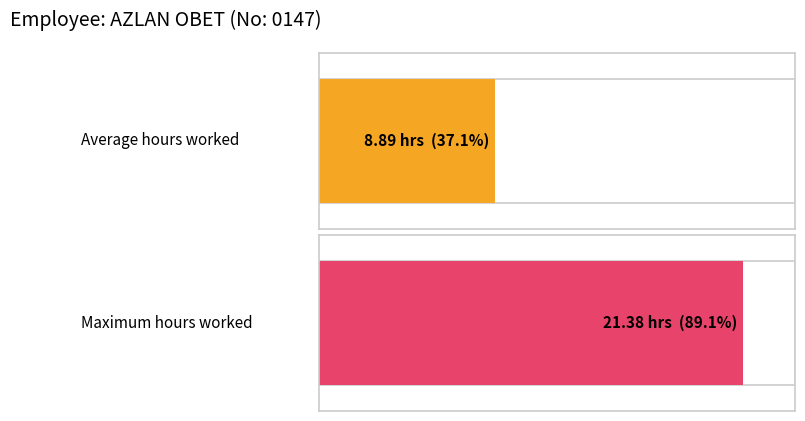

What is the maximum value shown in the chart?

21.4